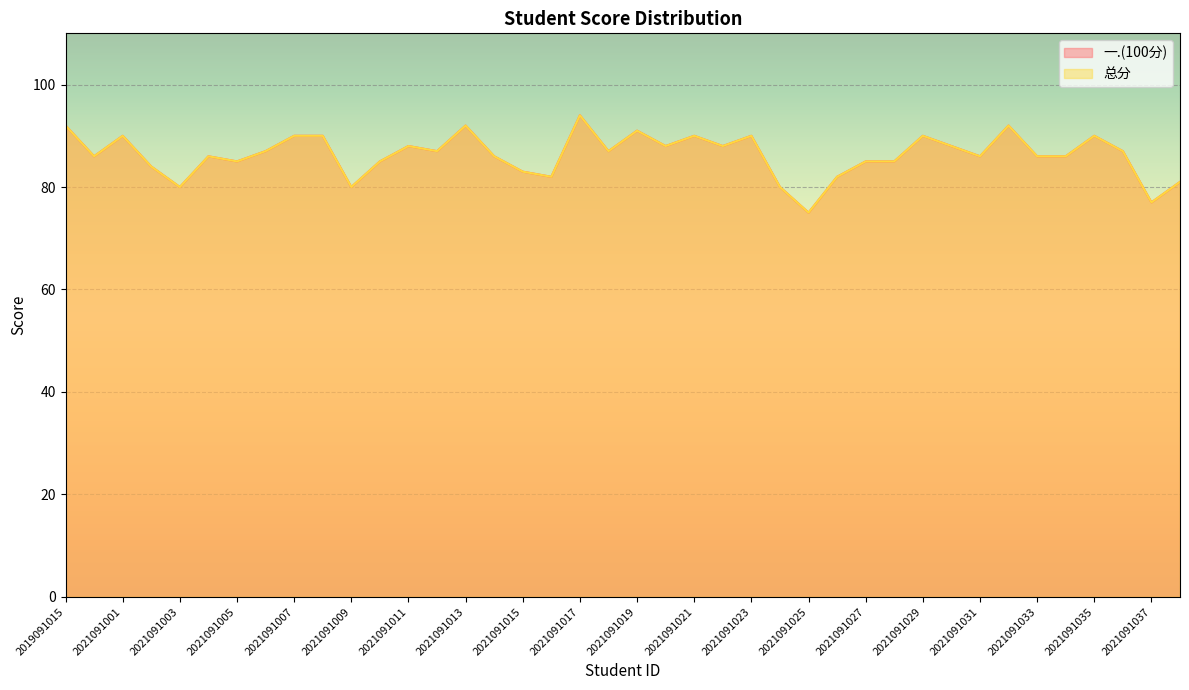

Where does the 一.(100分) series first go above 87?

2019091015